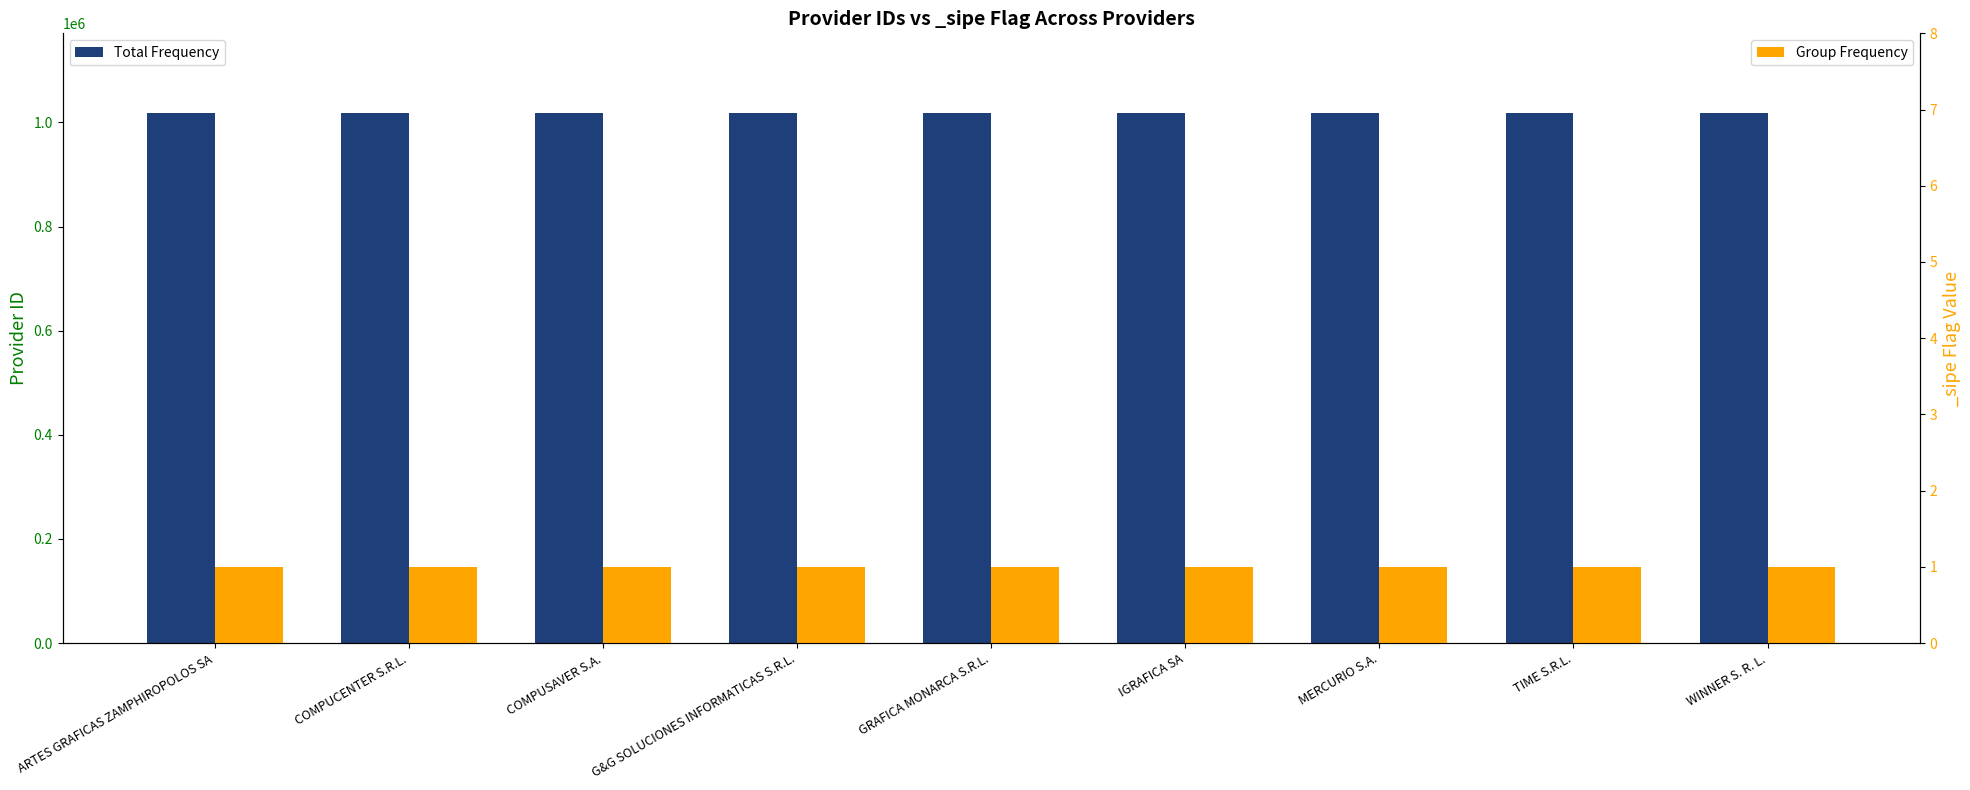

Which series has the largest total across all categories?

Total Frequency